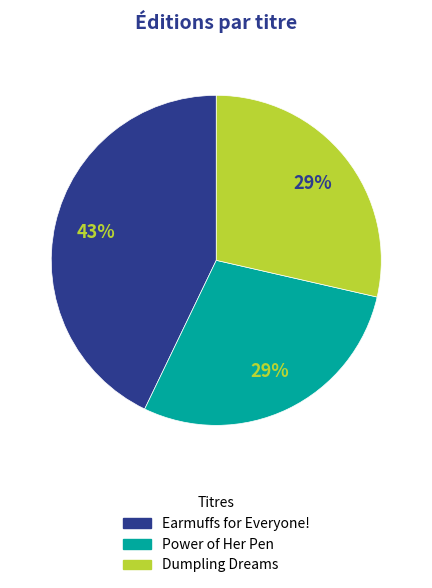

Is it true that Earmuffs for Everyone! is 43% of the pie?

True